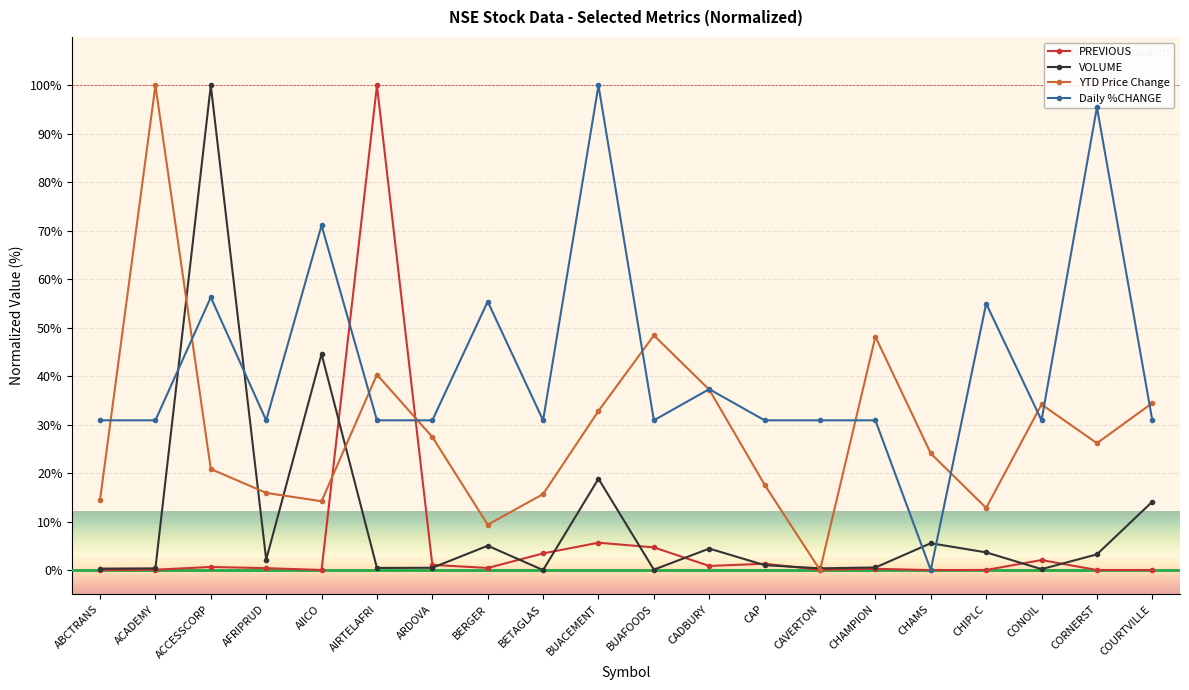

What is the highest value of the Daily %CHANGE series?

100.0